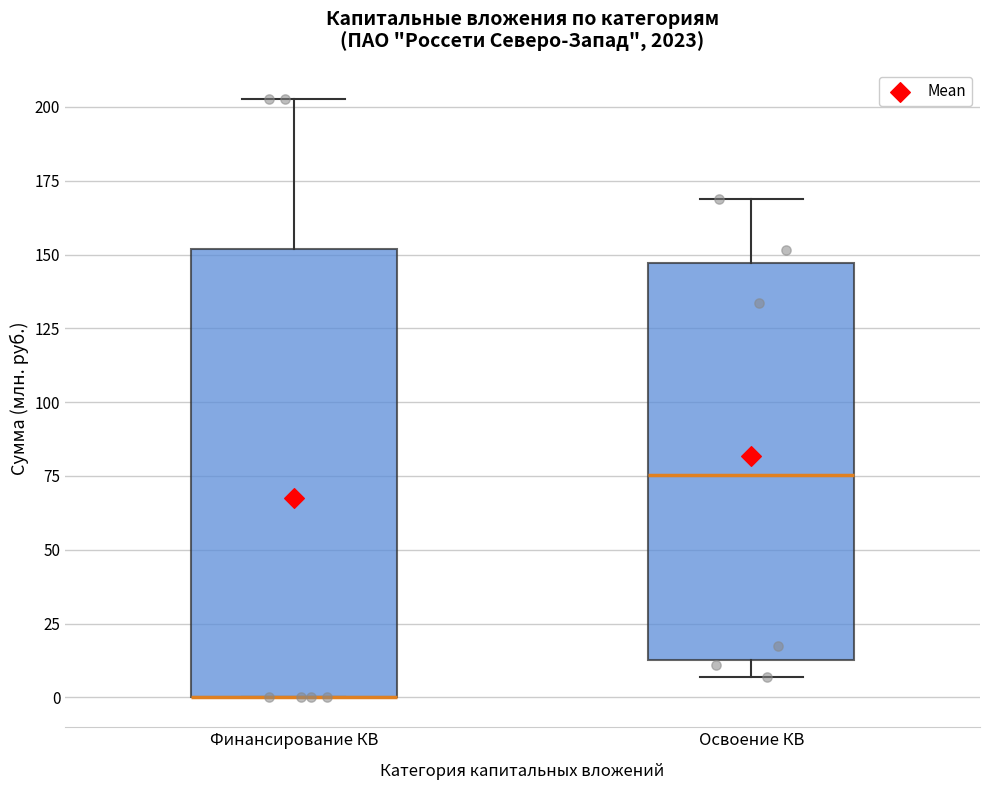

Comparing the boxes themselves (not the whiskers), which one is the tallest?

Финансирование КВ